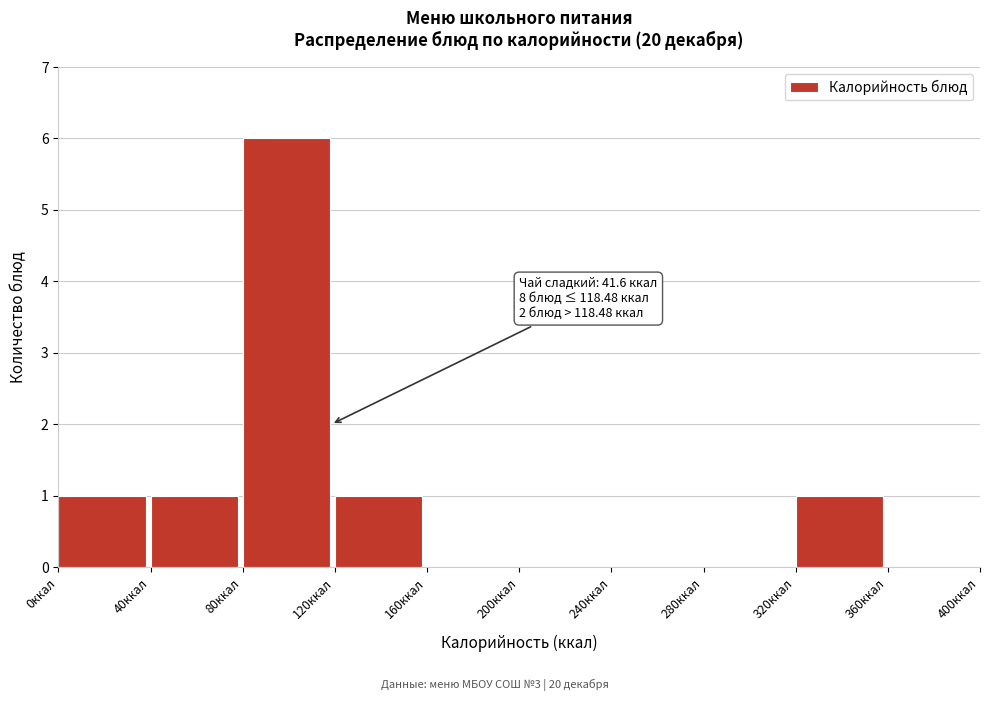

Which range on the x-axis has the tallest bar?

80 to 120